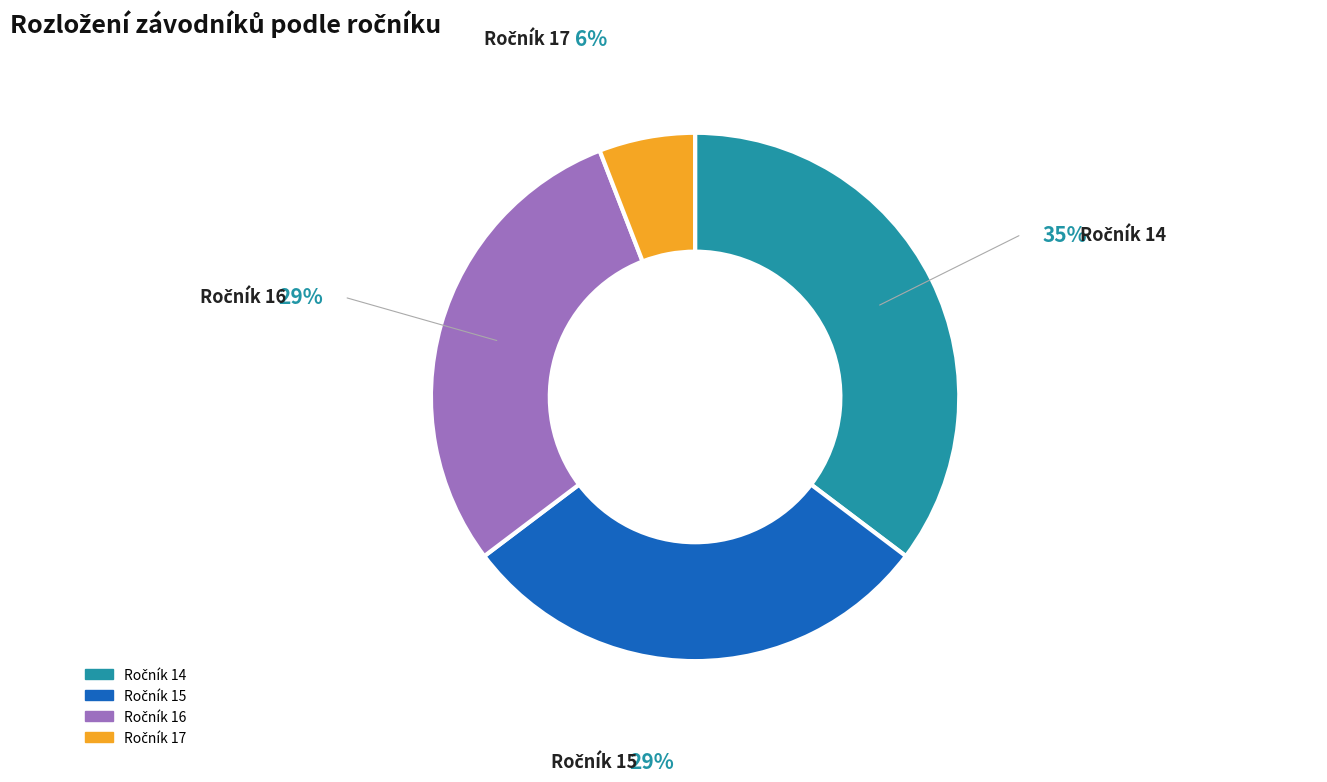

Is there a majority slice in this chart?

No